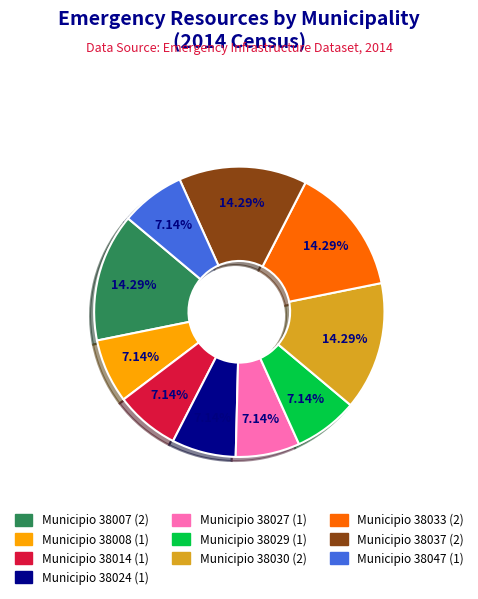

Count the number of slices in the pie.

10